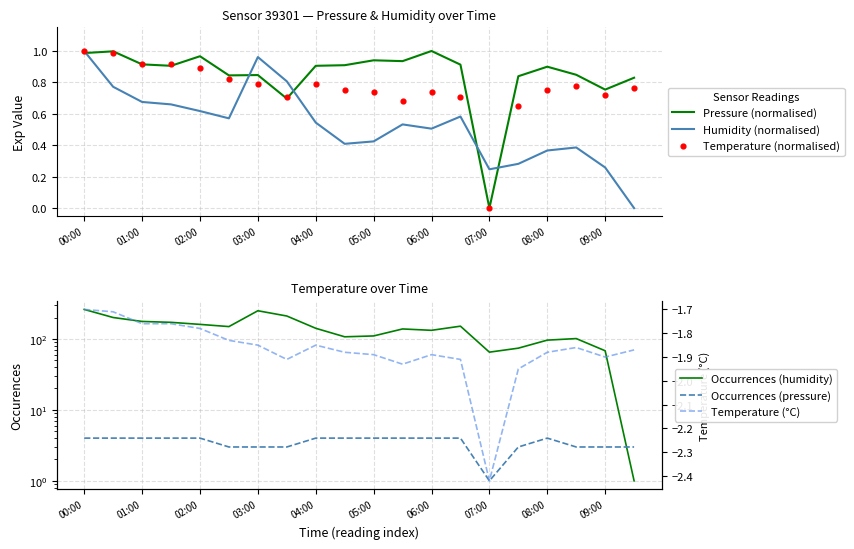

What are all the series names shown in the legend?

Pressure (normalised), Humidity (normalised), Temperature (normalised), Occurrences (humidity), Occurrences (pressure), Temperature (°C)